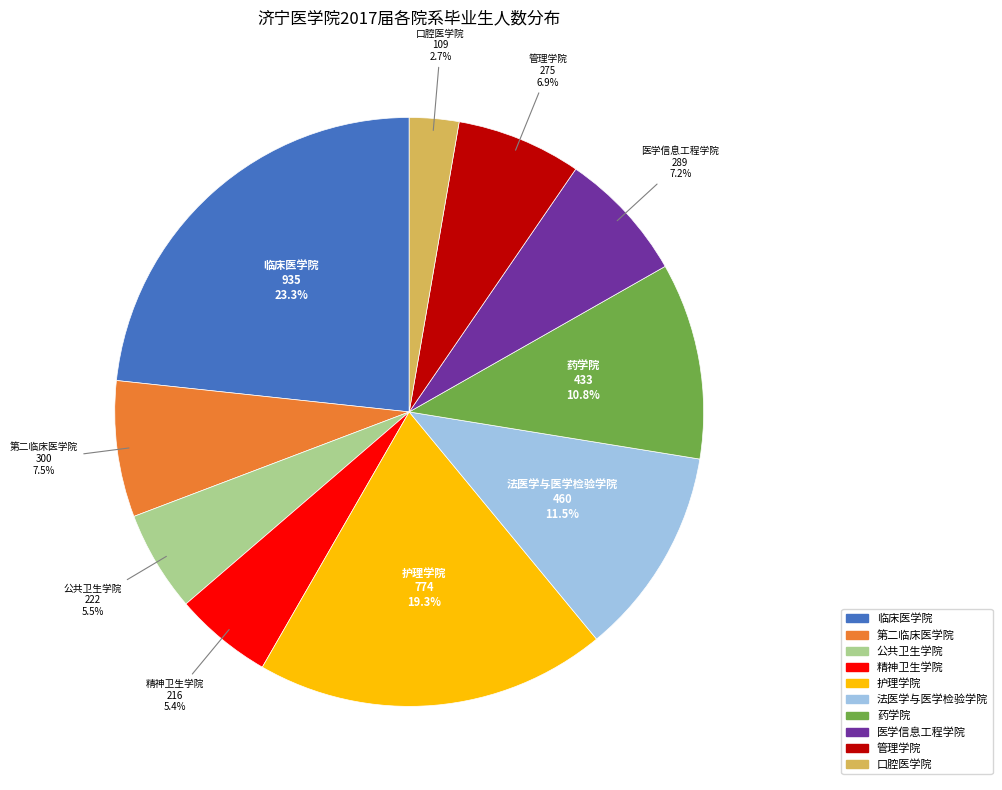

To the nearest percent, what percentage of the pie is 临床医学院?

23%